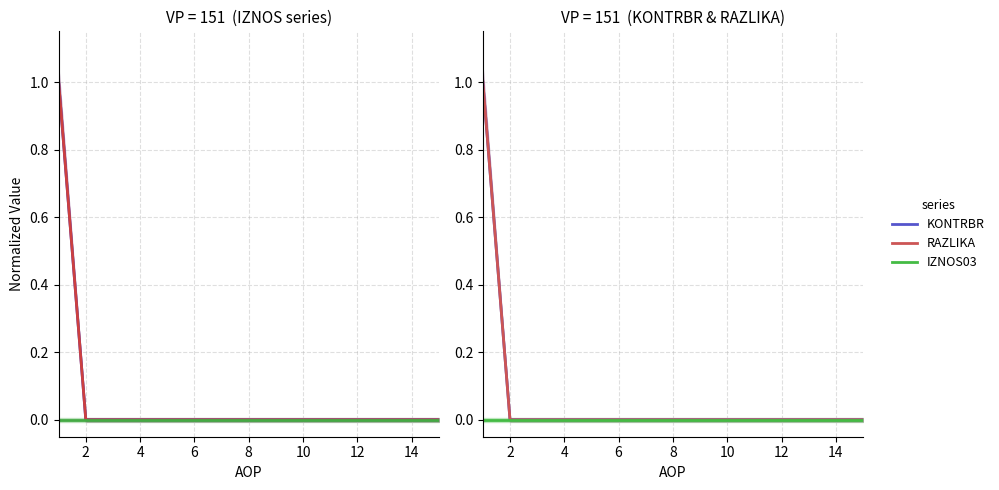

Which has a higher value, 14 or 12?

14